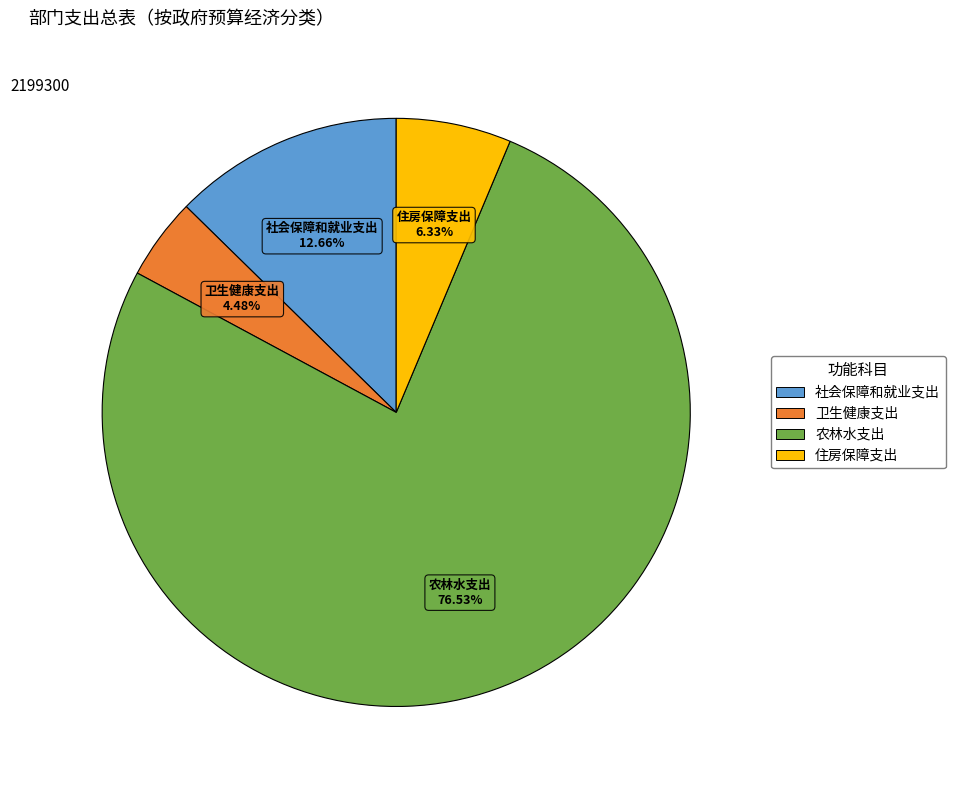

Is it true that 社会保障和就业支出 is 2% of the pie?

False